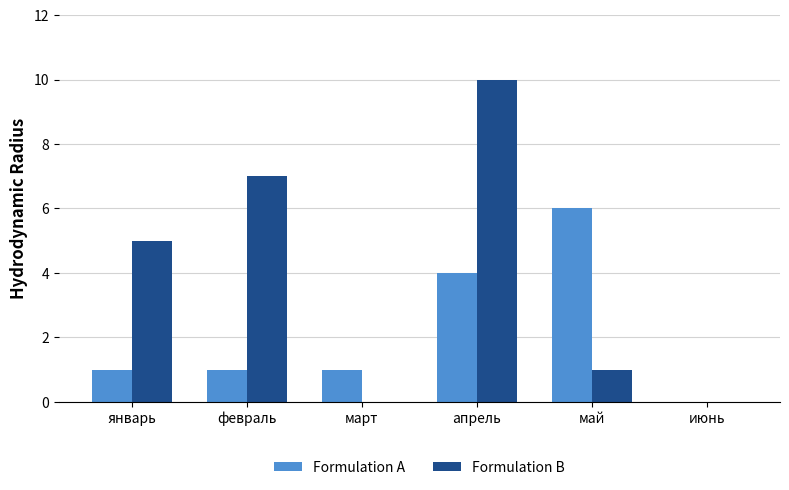

What is the sum of all Formulation B values?

23